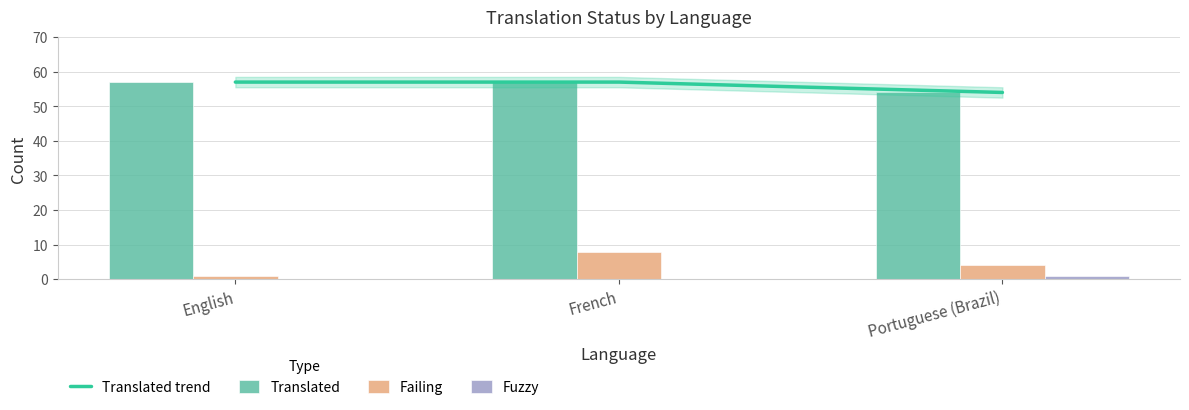

Reading left to right, extract all data points from this chart.

Translated trend: 57	57	54
Translated: 57	57	54
Failing: 1	8	4
Fuzzy: 0	0	1